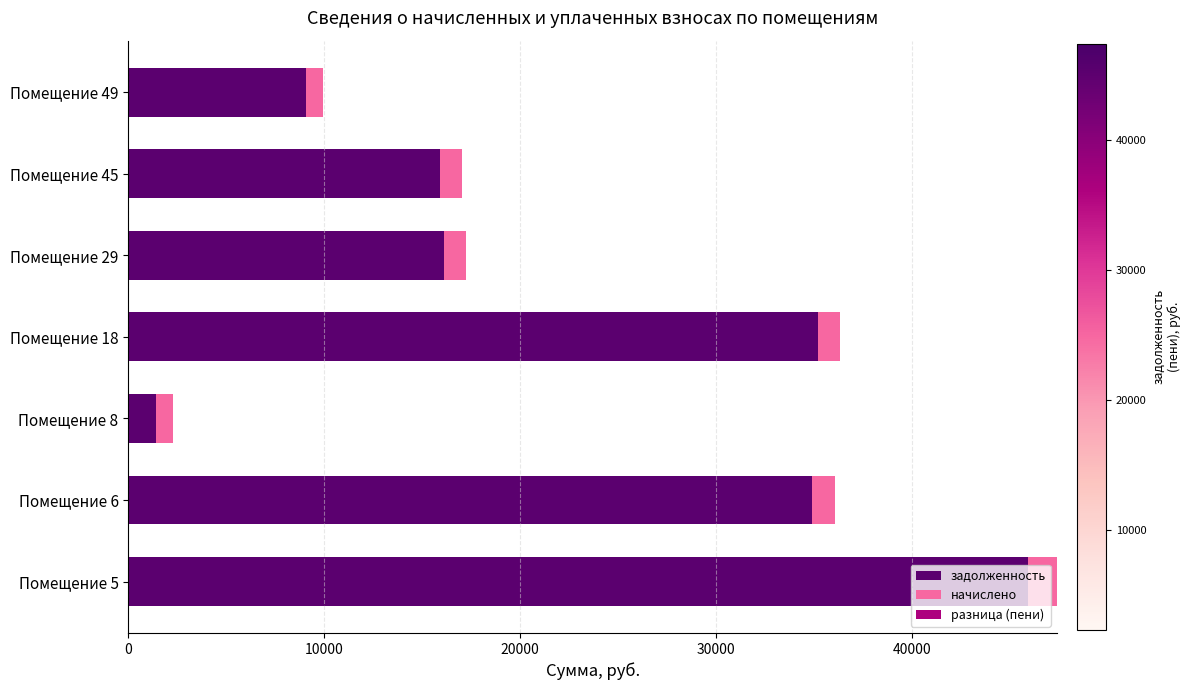

What is the sum of all разница (пени) values?

4.2